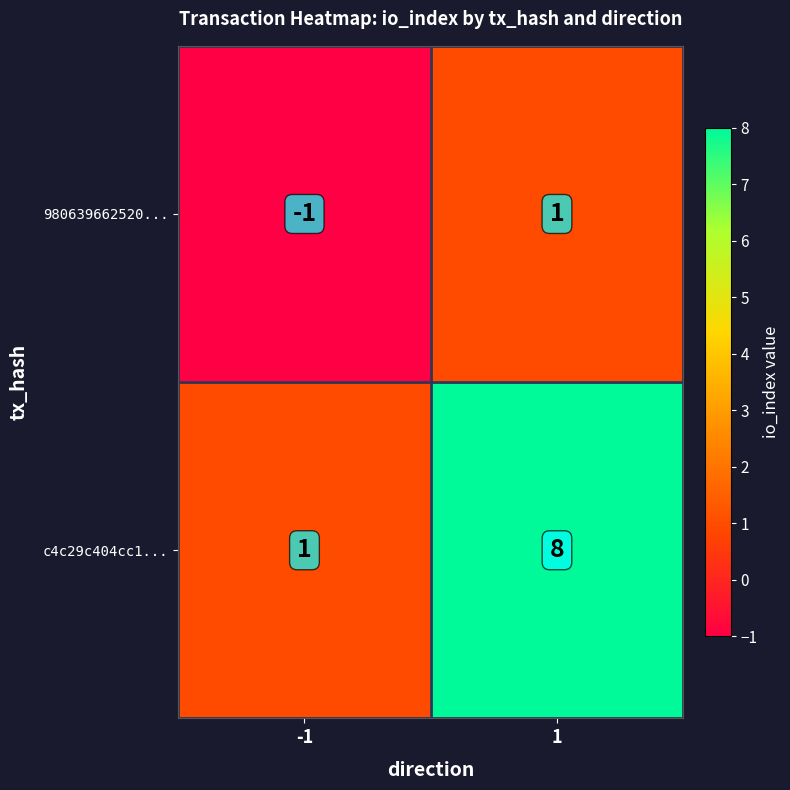

What is the greatest value displayed?

8